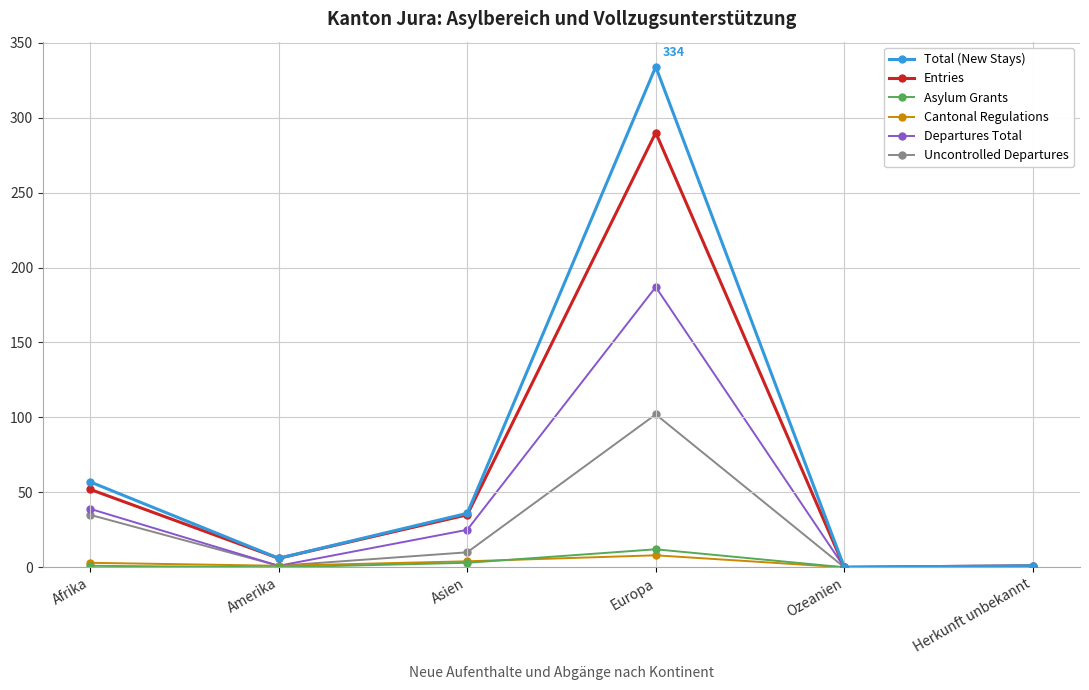

Where is the first local maximum for Asylum Grants?

Europa